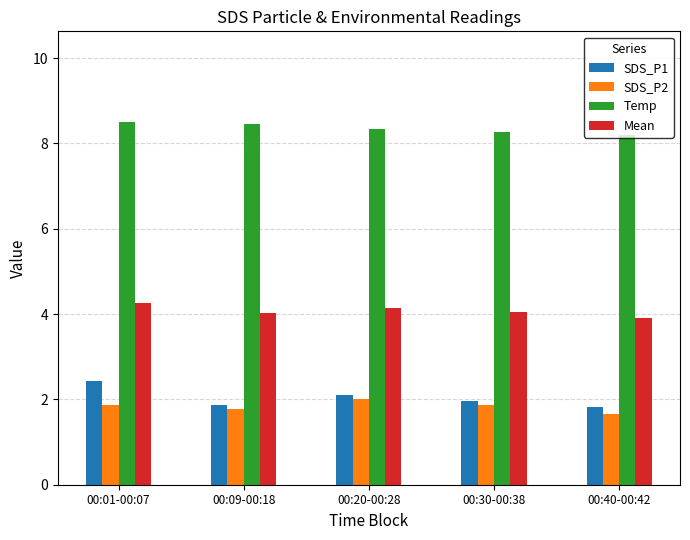

At 00:20-00:28, list the series in order from largest to smallest.

Temp, Mean, SDS_P1, SDS_P2